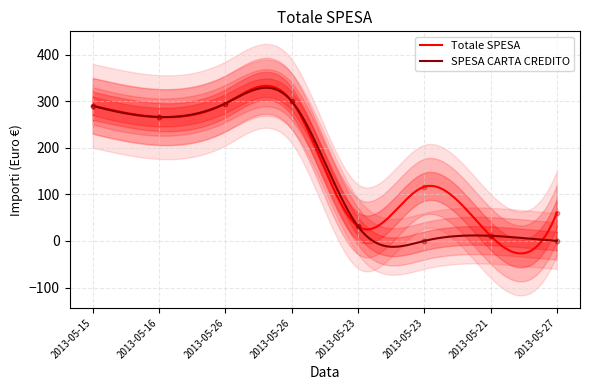

At which category is the sum across all series the highest?

2013-05-26